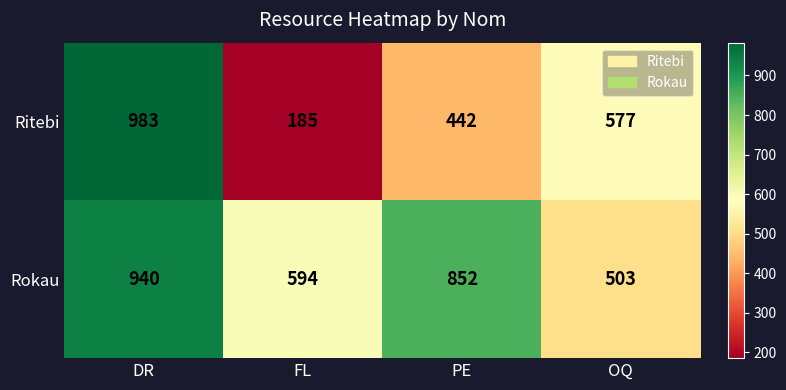

How many values in the Rokau series are below 852?

2